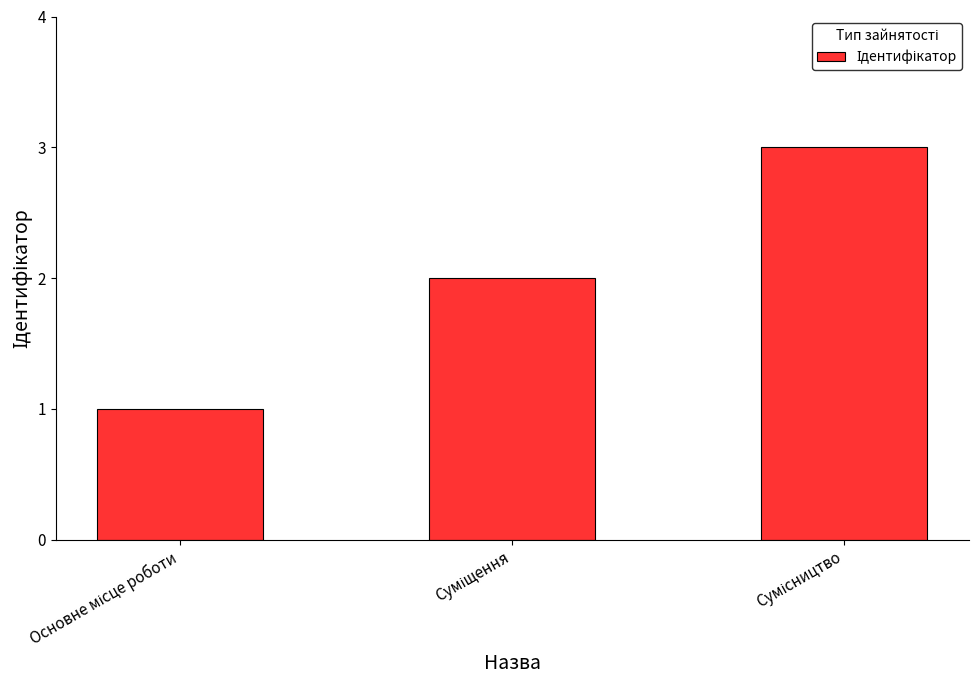

What is the sum of all values?

6